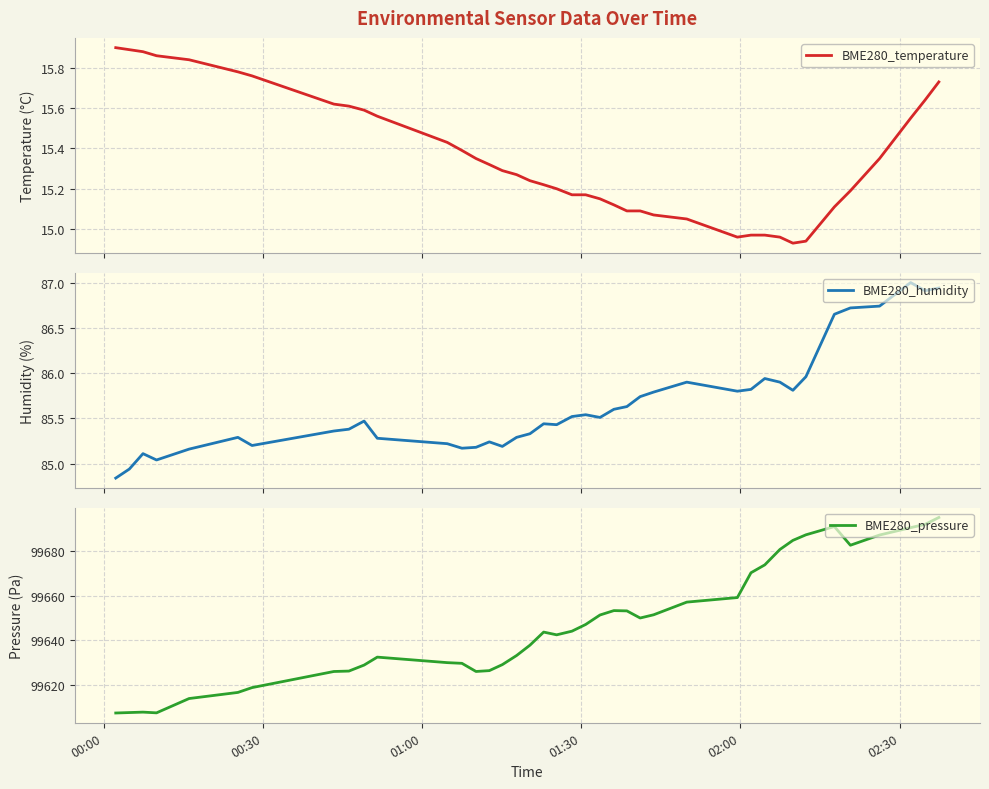

Count the number of data series in this chart.

3